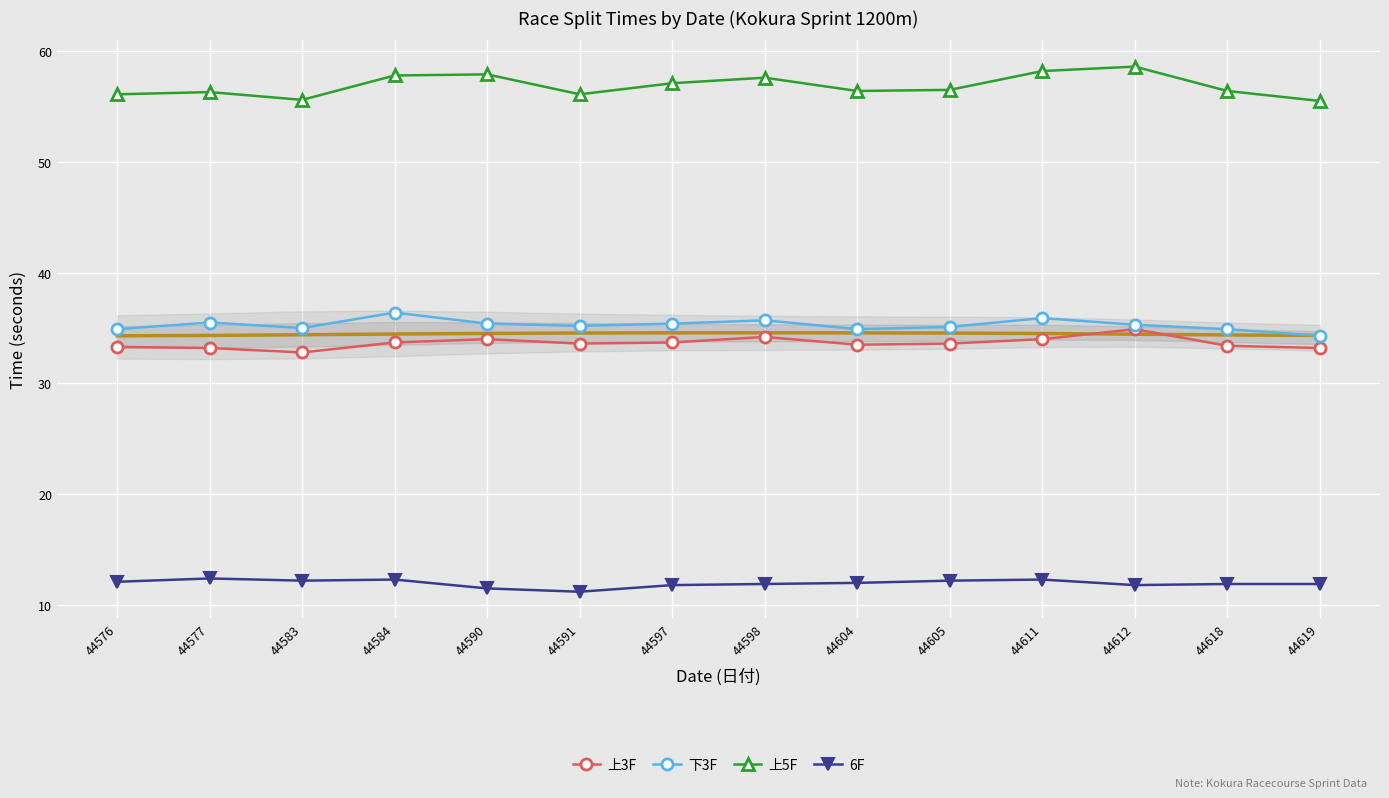

What is the total value across all series at 44584?

140.2